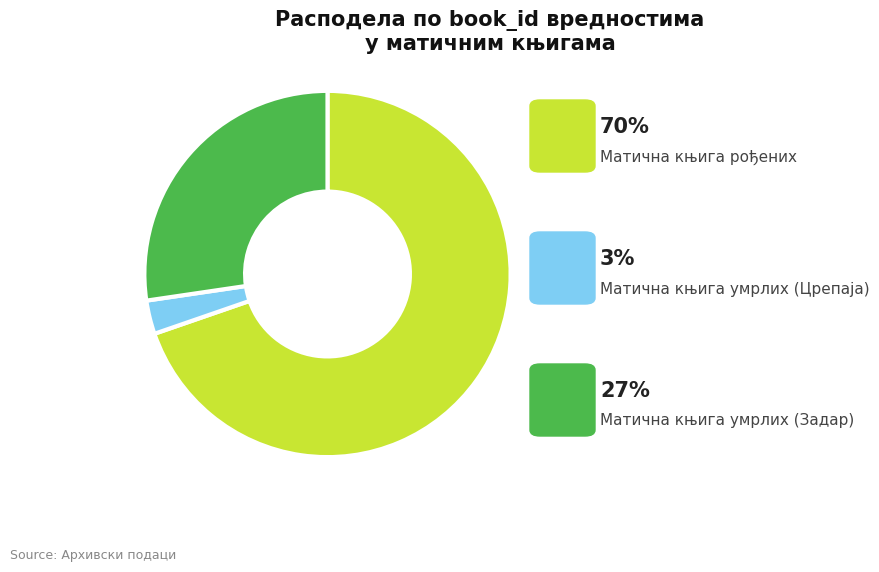

Is there a majority slice in this chart?

Yes